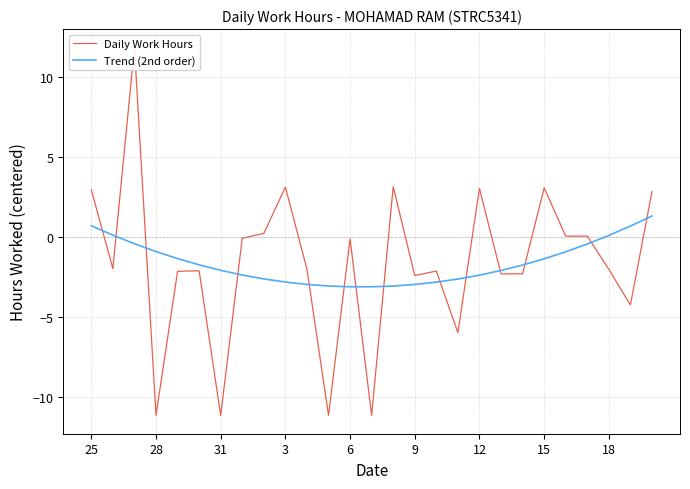

Does the chart display data point markers on the line(s)?

No